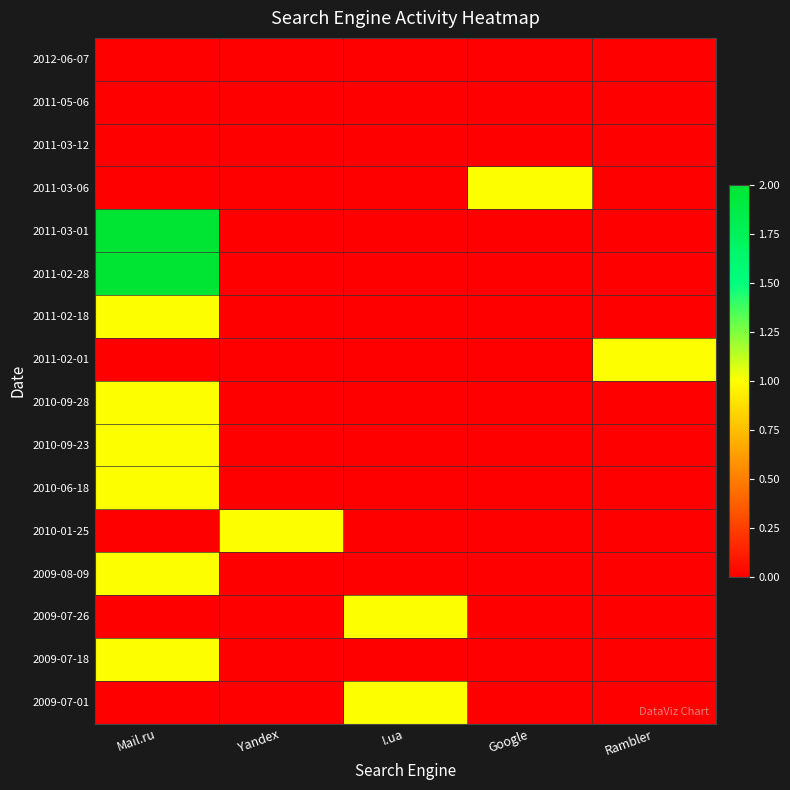

Reading left to right, what are all the values shown in this chart?

2012-06-07: Mail.ru=0	Yandex=0	I.ua=0	Google=0	Rambler=0
2011-05-06: Mail.ru=0	Yandex=0	I.ua=0	Google=0	Rambler=0
2011-03-12: Mail.ru=0	Yandex=0	I.ua=0	Google=0	Rambler=0
2011-03-06: Mail.ru=0	Yandex=0	I.ua=0	Google=1	Rambler=0
2011-03-01: Mail.ru=2	Yandex=0	I.ua=0	Google=0	Rambler=0
2011-02-28: Mail.ru=2	Yandex=0	I.ua=0	Google=0	Rambler=0
2011-02-18: Mail.ru=1	Yandex=0	I.ua=0	Google=0	Rambler=0
2011-02-01: Mail.ru=0	Yandex=0	I.ua=0	Google=0	Rambler=1
2010-09-28: Mail.ru=1	Yandex=0	I.ua=0	Google=0	Rambler=0
2010-09-23: Mail.ru=1	Yandex=0	I.ua=0	Google=0	Rambler=0
2010-06-18: Mail.ru=1	Yandex=0	I.ua=0	Google=0	Rambler=0
2010-01-25: Mail.ru=0	Yandex=1	I.ua=0	Google=0	Rambler=0
2009-08-09: Mail.ru=1	Yandex=0	I.ua=0	Google=0	Rambler=0
2009-07-26: Mail.ru=0	Yandex=0	I.ua=1	Google=0	Rambler=0
2009-07-18: Mail.ru=1	Yandex=0	I.ua=0	Google=0	Rambler=0
2009-07-01: Mail.ru=0	Yandex=0	I.ua=1	Google=0	Rambler=0